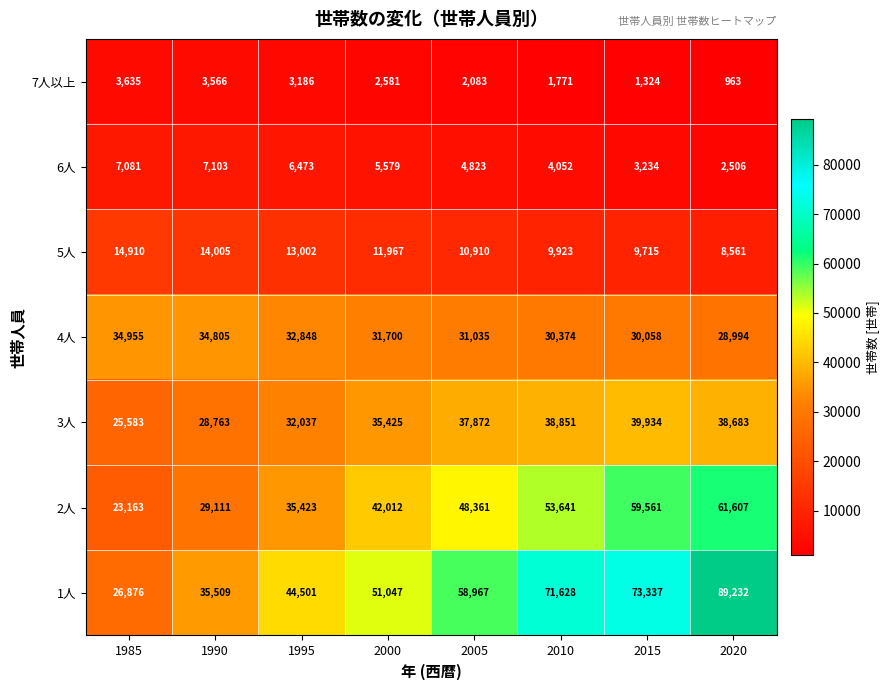

What is the minimum value shown in the chart?

963